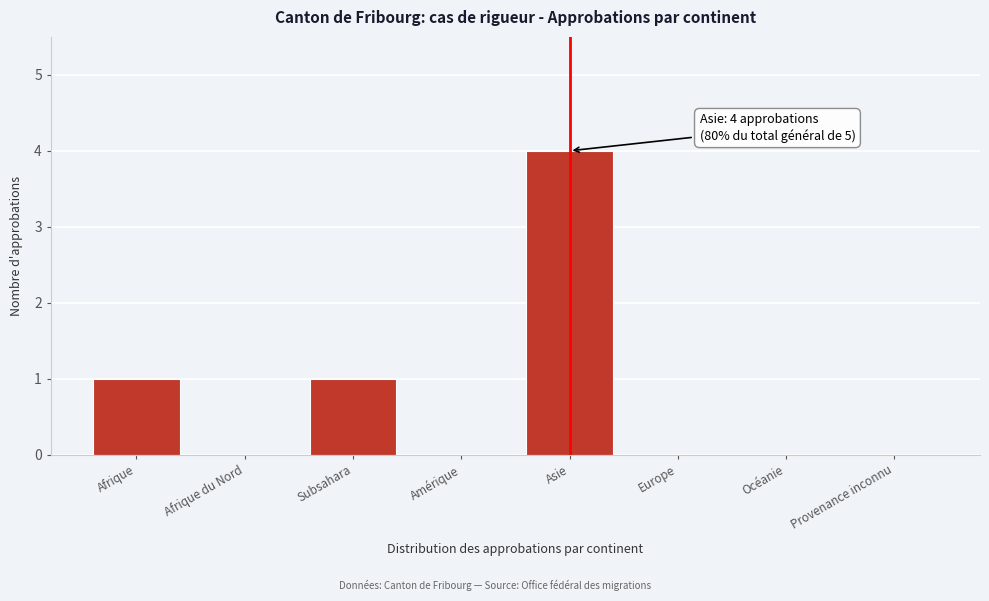

Reading left to right, transcribe all the data shown in this chart.

Afrique=1	Afrique du Nord=0	Subsahara=1	Amérique=0	Asie=4	Europe=0	Océanie=0	Provenance inconnu=0